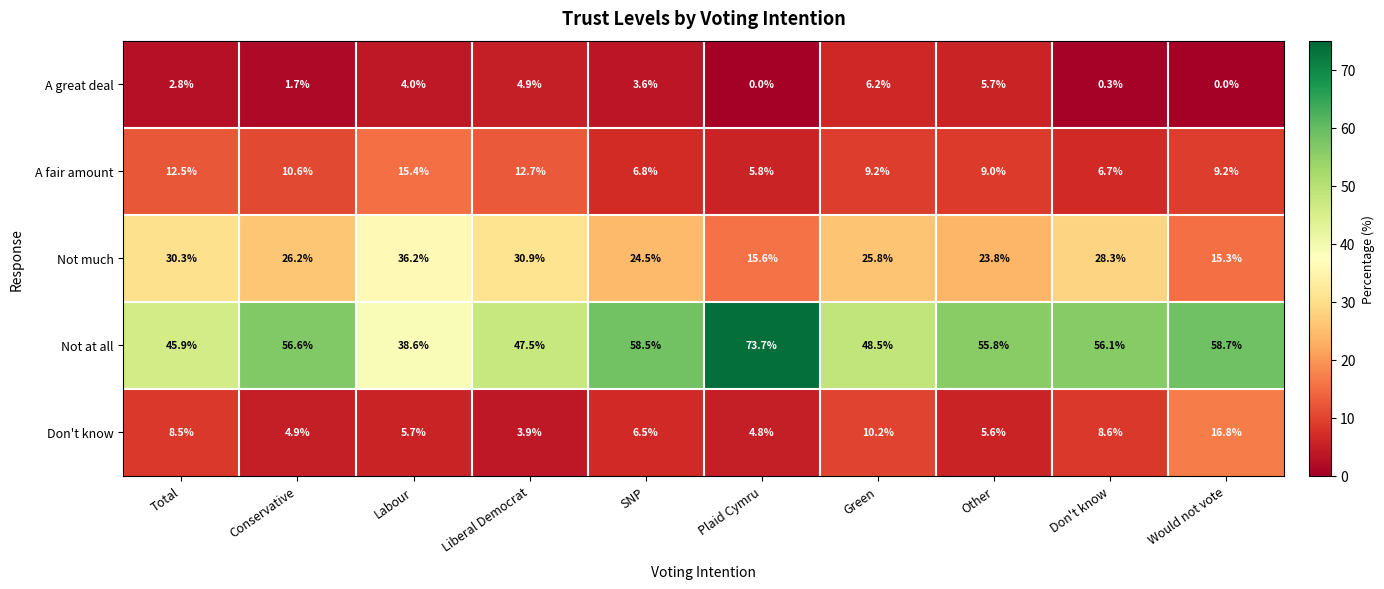

Is the value of Don't know at SNP greater than the value of Not at all at Total?

No